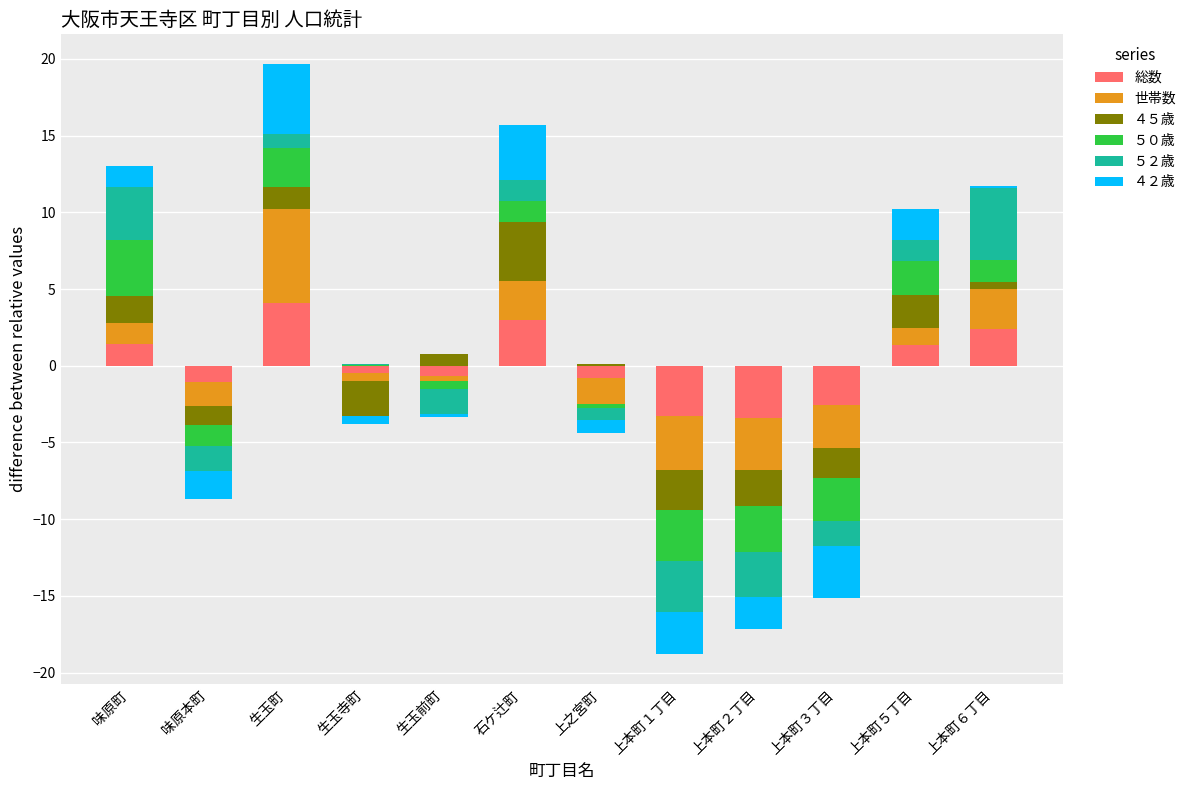

What is the spread (max minus min) of values at 石ケ辻町?

2.5